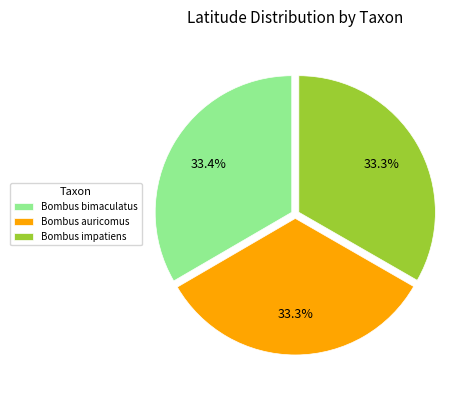

Does any single category account for the majority?

No